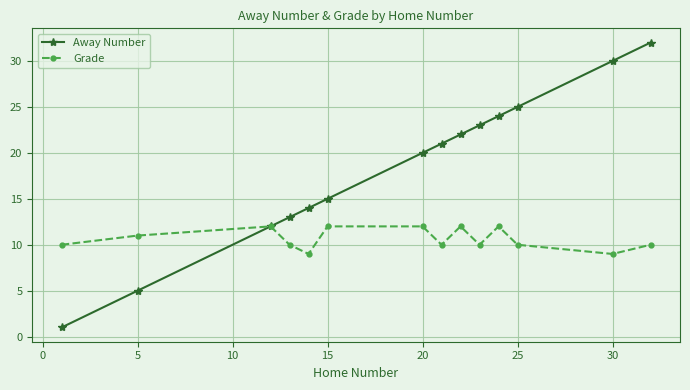

Reading right to left, transcribe all the data shown in this chart.

Away Number: 32	30	25	24	23	22	21	20	15	14	13	12	5	1
Grade: 10	9	10	12	10	12	10	12	12	9	10	12	11	10